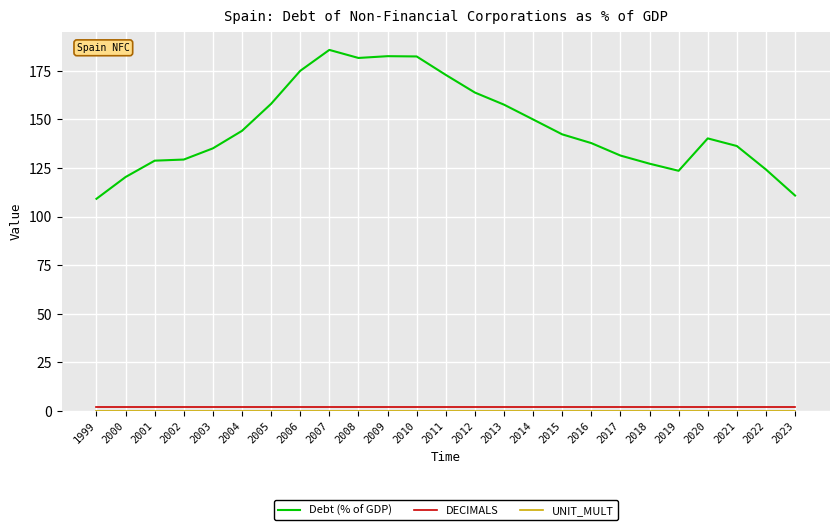

Which series has the largest total across all categories?

Debt (% of GDP)